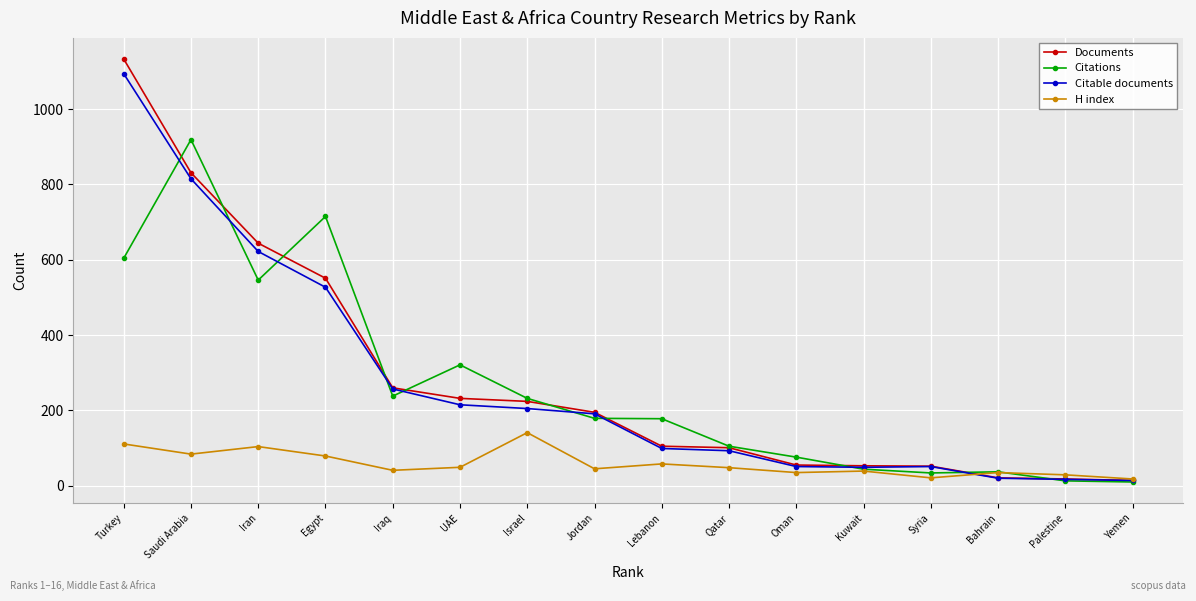

Which category has the highest value across all series?

Turkey